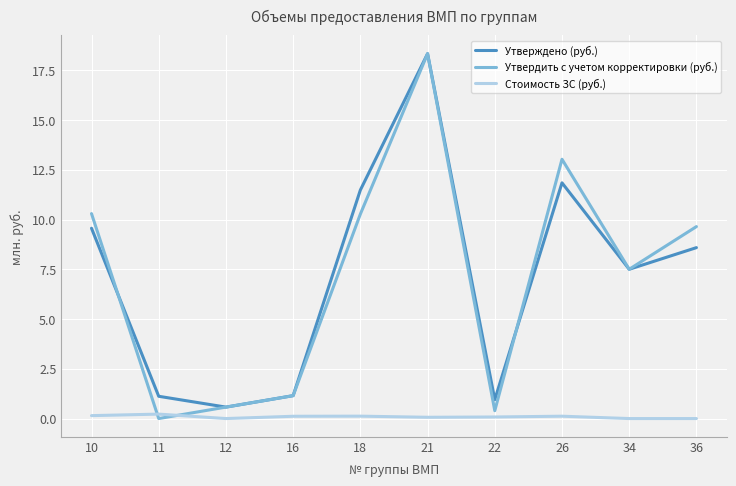

In Утверждено (руб.), how many points are higher than both neighbors (excluding endpoints)?

2